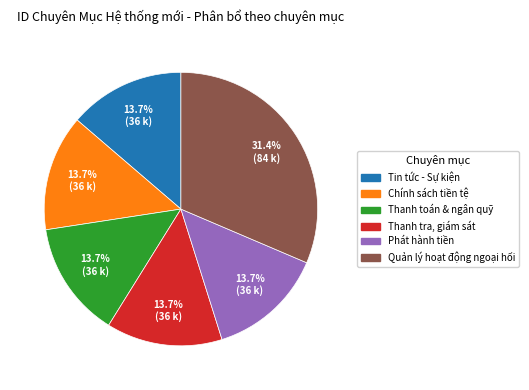

How many segments does this pie chart have?

6